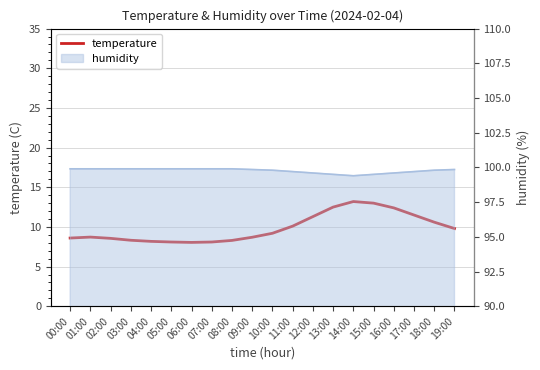

Reading left to right, list all the values displayed in this chart.

00:00=8.6	01:00=8.7	02:00=8.6	03:00=8.3	04:00=8.2	05:00=8.1	06:00=8.1	07:00=8.1	08:00=8.3	09:00=8.7	10:00=9.2	11:00=10.1	12:00=11.3	13:00=12.5	14:00=13.2	15:00=13.0	16:00=12.4	17:00=11.5	18:00=10.6	19:00=9.8